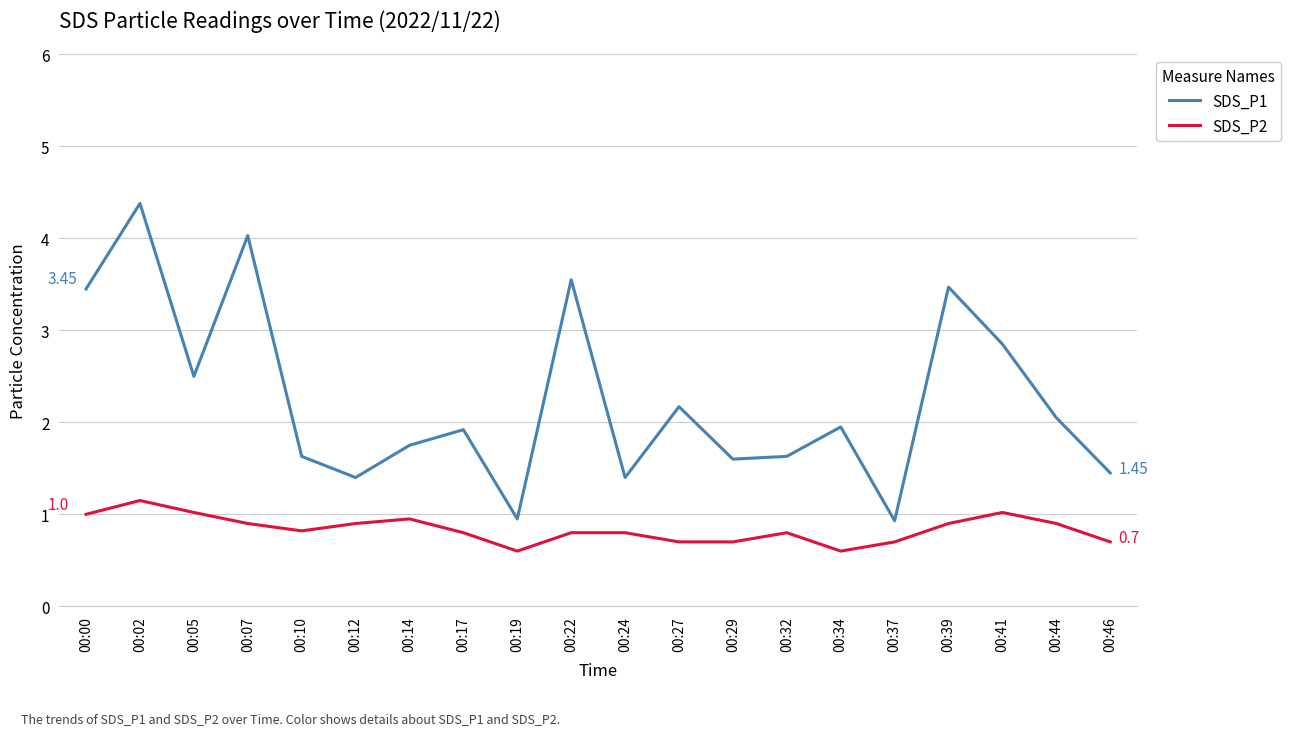

List the series in order of their overall mean, highest first.

SDS_P1, SDS_P2